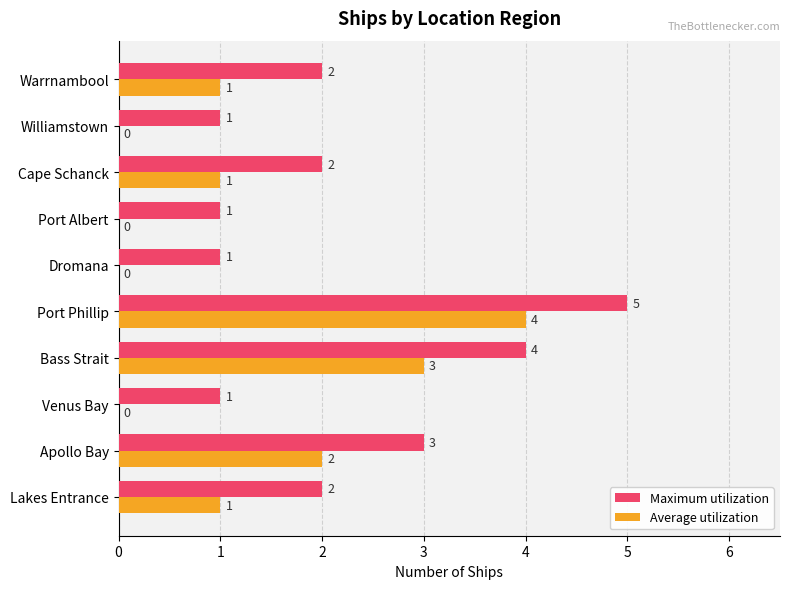

At which category is the sum across all series the highest?

Port Phillip